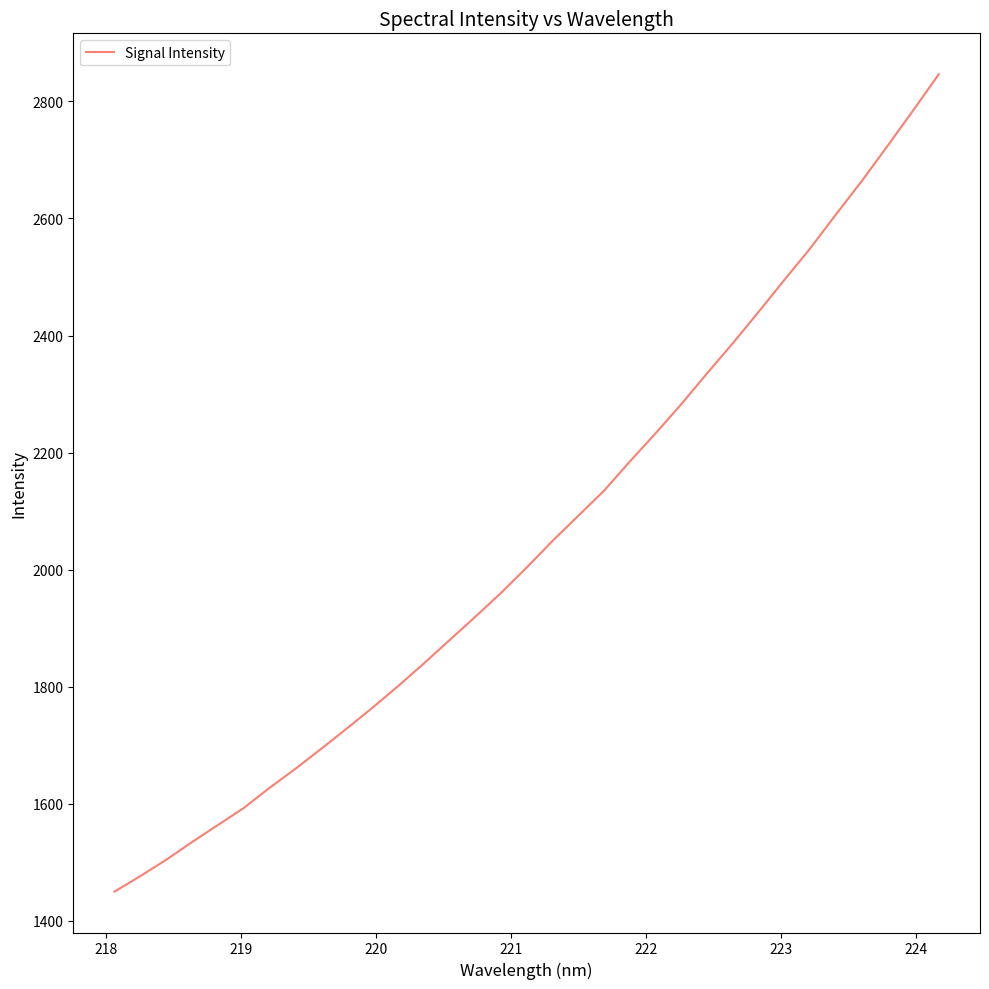

What is the maximum value shown in the chart?

2846.6